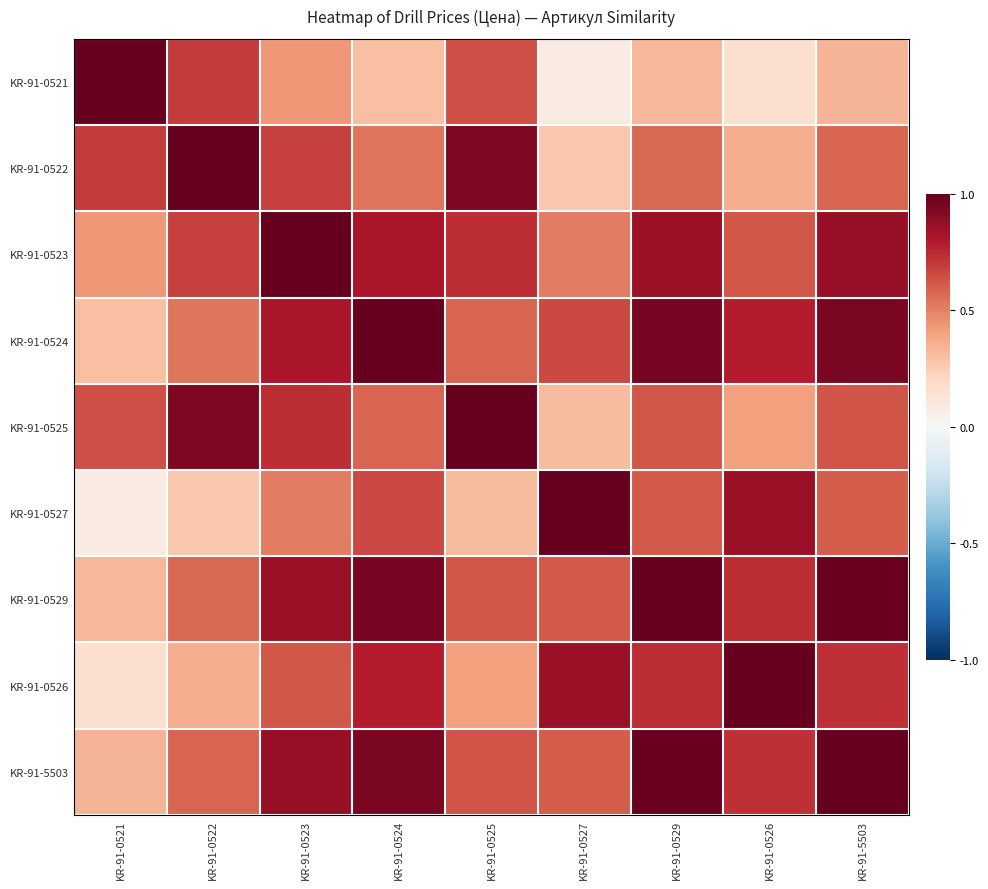

Reading left to right, extract all data points from this chart.

KR-91-0521: KR-91-0521=1.0	KR-91-0522=0.7	KR-91-0523=0.4	KR-91-0524=0.3	KR-91-0525=0.6	KR-91-0527=0.1	KR-91-0529=0.3	KR-91-0526=0.2	KR-91-5503=0.3
KR-91-0522: KR-91-0521=0.7	KR-91-0522=1.0	KR-91-0523=0.7	KR-91-0524=0.5	KR-91-0525=0.9	KR-91-0527=0.3	KR-91-0529=0.6	KR-91-0526=0.4	KR-91-5503=0.6
KR-91-0523: KR-91-0521=0.4	KR-91-0522=0.7	KR-91-0523=1.0	KR-91-0524=0.8	KR-91-0525=0.7	KR-91-0527=0.5	KR-91-0529=0.9	KR-91-0526=0.6	KR-91-5503=0.9
KR-91-0524: KR-91-0521=0.3	KR-91-0522=0.5	KR-91-0523=0.8	KR-91-0524=1.0	KR-91-0525=0.6	KR-91-0527=0.7	KR-91-0529=0.9	KR-91-0526=0.8	KR-91-5503=0.9
KR-91-0525: KR-91-0521=0.6	KR-91-0522=0.9	KR-91-0523=0.7	KR-91-0524=0.6	KR-91-0525=1.0	KR-91-0527=0.3	KR-91-0529=0.6	KR-91-0526=0.4	KR-91-5503=0.6
KR-91-0527: KR-91-0521=0.1	KR-91-0522=0.3	KR-91-0523=0.5	KR-91-0524=0.7	KR-91-0525=0.3	KR-91-0527=1.0	KR-91-0529=0.6	KR-91-0526=0.9	KR-91-5503=0.6
KR-91-0529: KR-91-0521=0.3	KR-91-0522=0.6	KR-91-0523=0.9	KR-91-0524=0.9	KR-91-0525=0.6	KR-91-0527=0.6	KR-91-0529=1.0	KR-91-0526=0.7	KR-91-5503=1.0
KR-91-0526: KR-91-0521=0.2	KR-91-0522=0.4	KR-91-0523=0.6	KR-91-0524=0.8	KR-91-0525=0.4	KR-91-0527=0.9	KR-91-0529=0.7	KR-91-0526=1.0	KR-91-5503=0.7
KR-91-5503: KR-91-0521=0.3	KR-91-0522=0.6	KR-91-0523=0.9	KR-91-0524=0.9	KR-91-0525=0.6	KR-91-0527=0.6	KR-91-0529=1.0	KR-91-0526=0.7	KR-91-5503=1.0